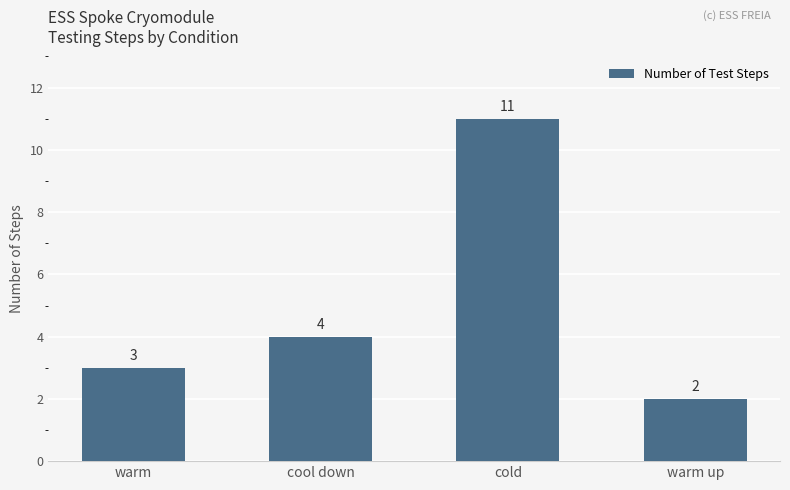

Where is the data nearest to the value 6?

cool down